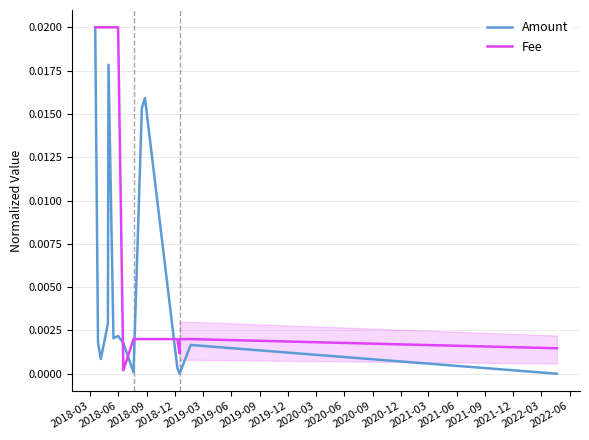

The Amount series shows 0.0 at 2019-03. True or false?

True